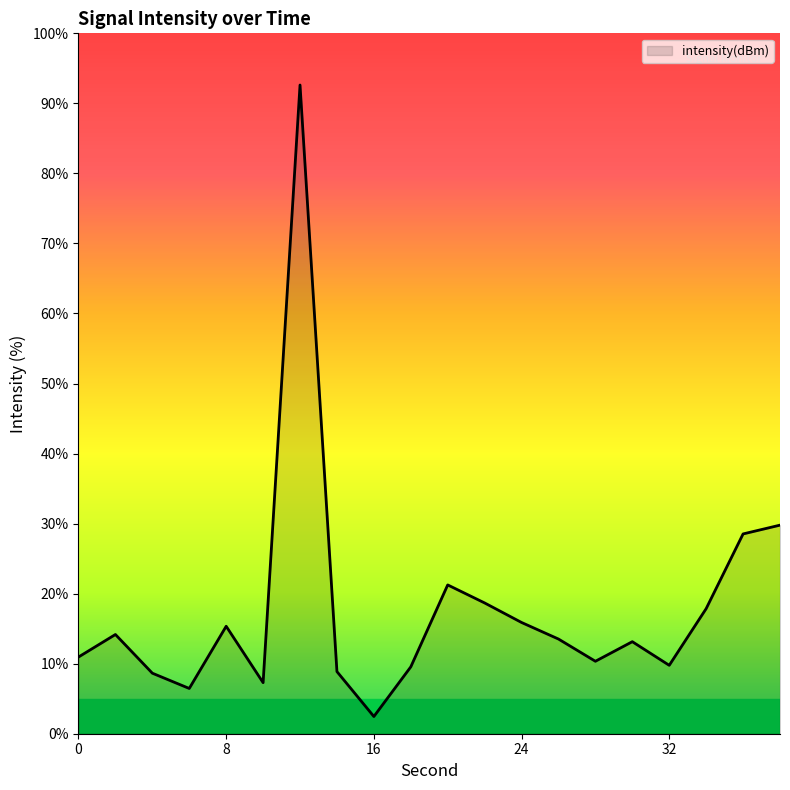

Count the number of categories in the chart.

20